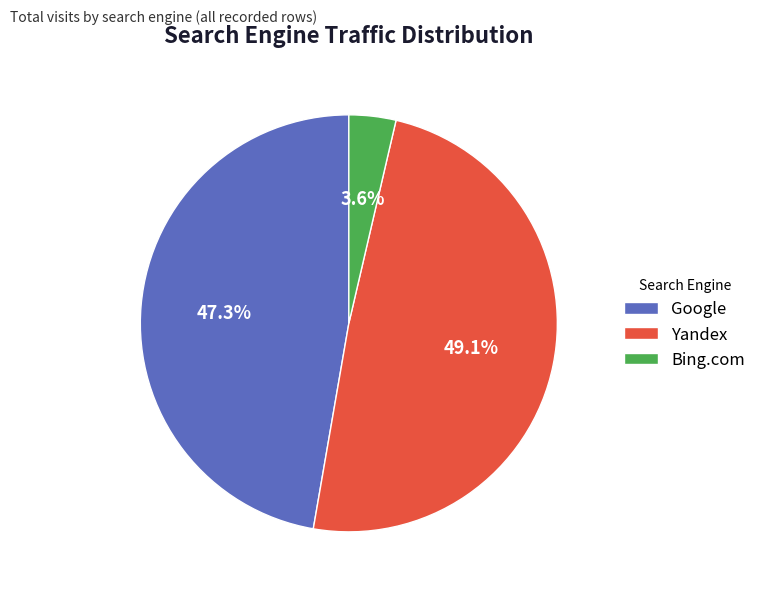

How many slices are in this pie chart?

3